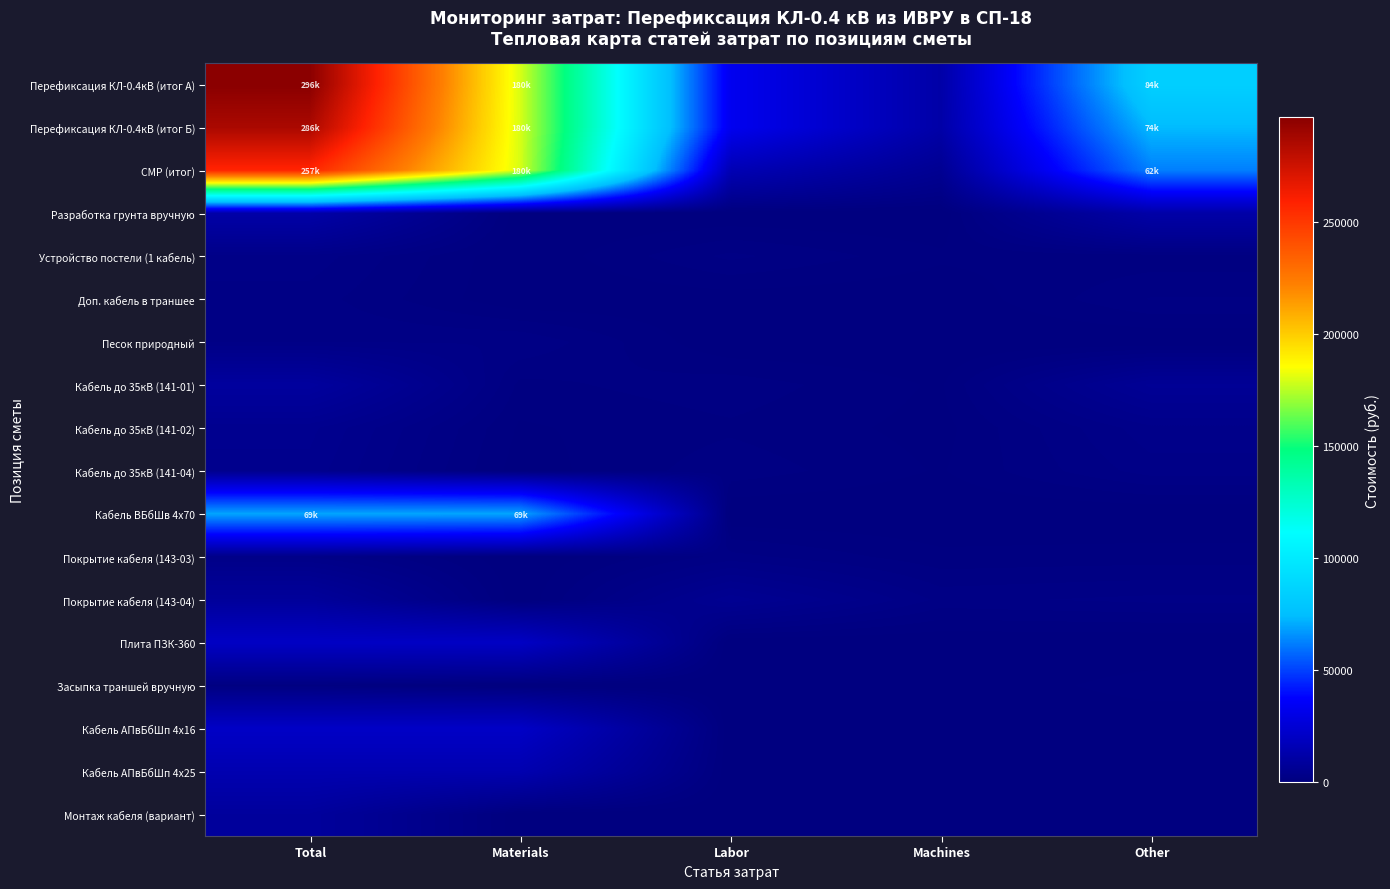

Reading left to right, transcribe all the data shown in this chart.

Перефиксация КЛ-0.4кВ (итог А): Total=296439.4	Materials=179666.1	Labor=32907.2	Machines=11889.6	Other=83866.1
Перефиксация КЛ-0.4кВ (итог Б): Total=286169.4	Materials=179666.1	Labor=32907.2	Machines=11889.6	Other=73596.1
СМР (итог): Total=257286.0	Materials=179666.1	Labor=15635.1	Machines=5686.3	Other=61984.9
Разработка грунта вручную: Total=11914.4	Materials=0.0	Labor=0.0	Machines=0.0	Other=11914.4
Устройство постели (1 кабель): Total=2694.8	Materials=13.2	Labor=1891.3	Machines=701.2	Other=790.3
Доп. кабель в траншее: Total=2042.6	Materials=29.7	Labor=233.0	Machines=86.8	Other=1780.0
Песок природный: Total=2276.7	Materials=2276.7	Labor=0.0	Machines=0.0	Other=0.0
Кабель до 35кВ (141-01): Total=9063.6	Materials=971.9	Labor=1525.7	Machines=483.0	Other=6566.0
Кабель до 35кВ (141-02): Total=4829.6	Materials=486.0	Labor=1048.7	Machines=350.2	Other=3294.9
Кабель до 35кВ (141-04): Total=4423.7	Materials=259.1	Labor=1540.6	Machines=513.5	Other=2623.9
Кабель ВБбШв 4х70: Total=69247.8	Materials=69247.8	Labor=0.0	Machines=0.0	Other=0.0
Покрытие кабеля (143-03): Total=2827.1	Materials=14.3	Labor=1957.0	Machines=746.9	Other=855.8
Покрытие кабеля (143-04): Total=8154.6	Materials=41.5	Labor=5626.4	Machines=2147.2	Other=2486.7
Плита ПЗК-360: Total=20294.0	Materials=20294.0	Labor=0.0	Machines=0.0	Other=0.0
Засыпка траншей вручную: Total=903.8	Materials=0.0	Labor=0.0	Machines=0.0	Other=903.8
Кабель АПвБбШп 4х16: Total=20848.8	Materials=20848.8	Labor=0.0	Machines=0.0	Other=0.0
Кабель АПвБбШп 4х25: Total=14355.9	Materials=14355.9	Labor=0.0	Machines=0.0	Other=0.0
Монтаж кабеля (вариант): Total=8596.5	Materials=0.0	Labor=0.0	Machines=0.0	Other=0.0